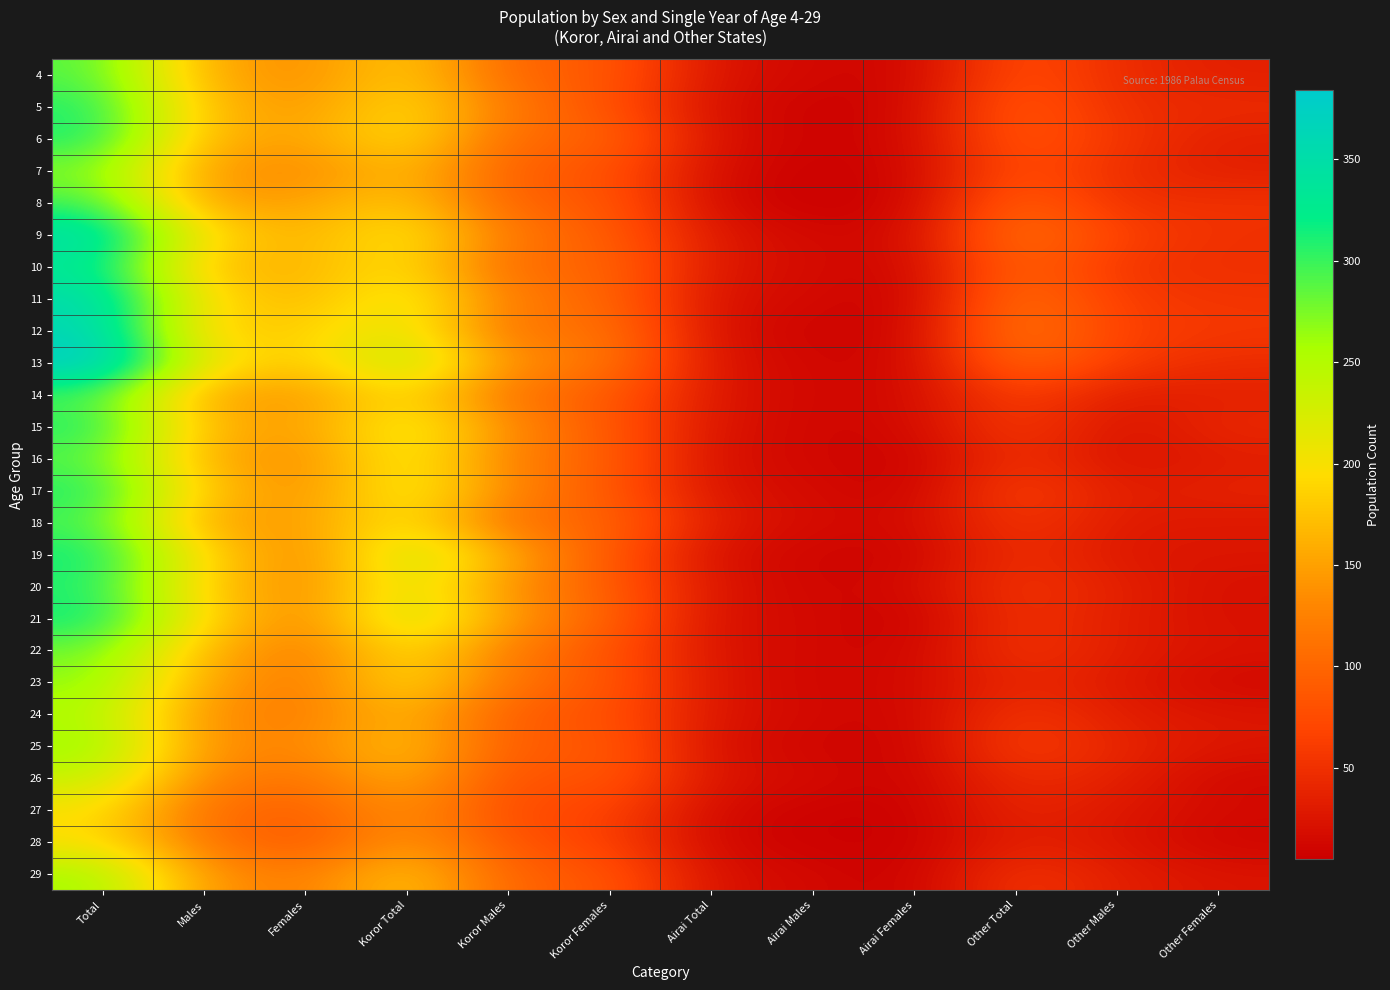

What is the maximum value shown in the chart?

384